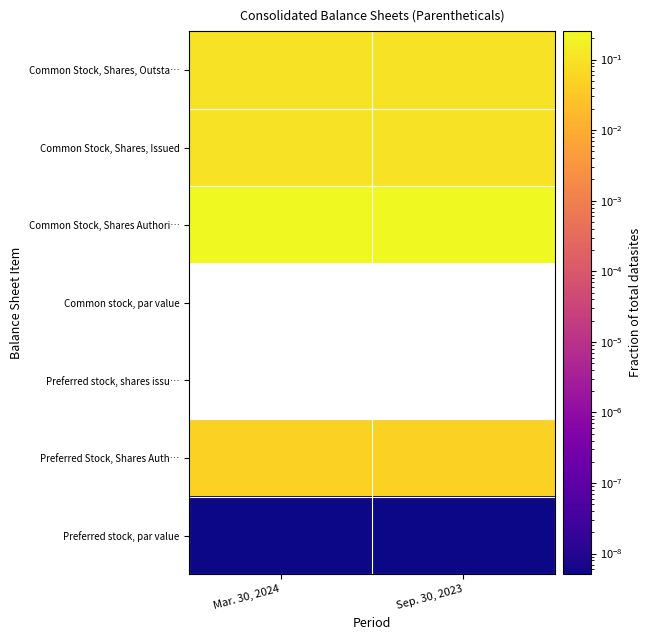

Which series changed the most between Mar. 30, 2024 and Sep. 30, 2023?

Preferred stock, par value